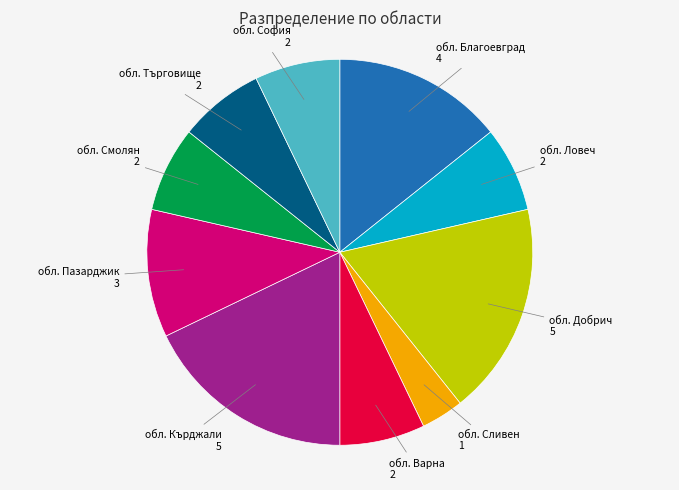

Between обл. Благоевград and обл. Добрич, which is larger?

обл. Добрич